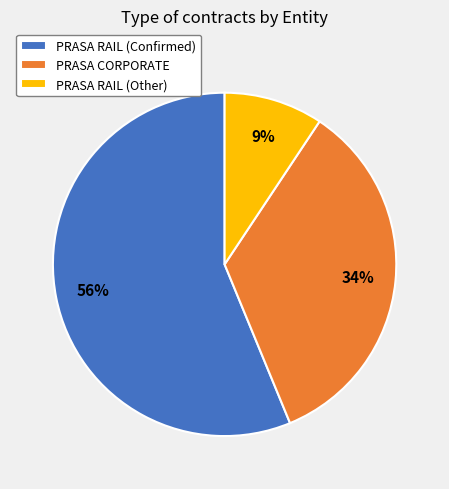

Is there any slice that represents more than half of the pie?

Yes